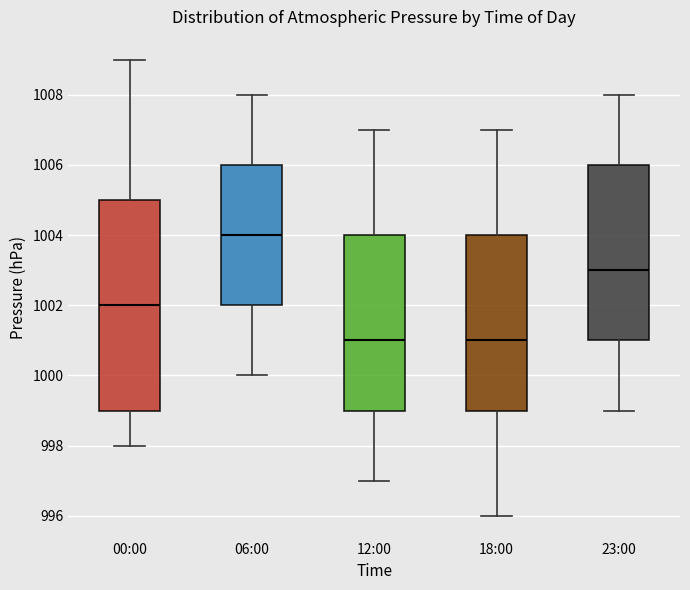

Comparing the boxes themselves (not the whiskers), which one is the tallest?

00:00